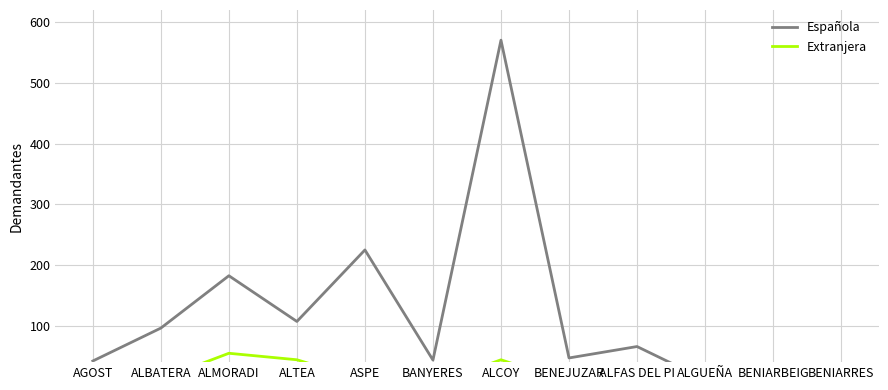

At which category does Extranjera reach its first local peak?

ALMORADI